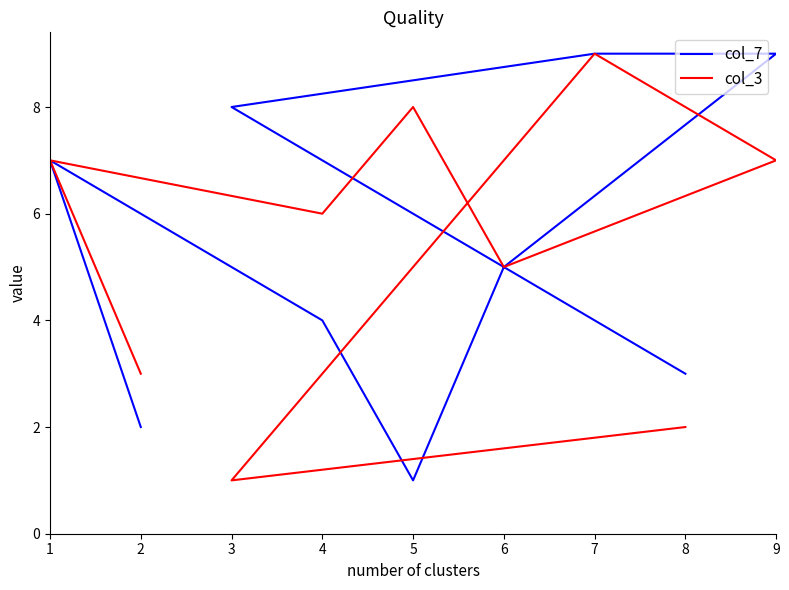

How many interior local peaks does the col_3 series have?

3